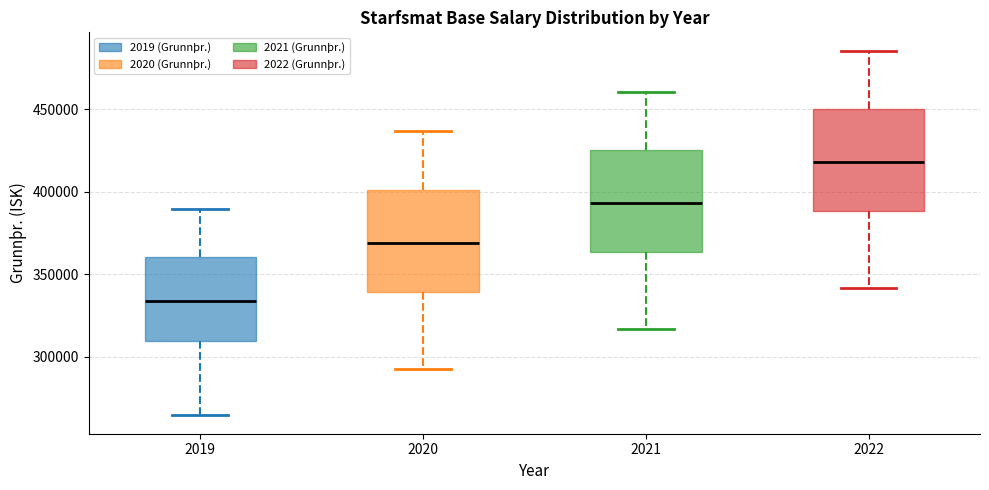

Reading left to right, read every box against the y-axis: the position of its median line, the range the box covers, and the ends of its whiskers. The values are not printed on the chart, so give them approximately, as read against the axis.

2019: median 335000, box 310000 to 360000, whiskers 265000 to 390000
2020: median 370000, box 340000 to 400000, whiskers 290000 to 435000
2021: median 395000, box 365000 to 425000, whiskers 315000 to 460000
2022: median 420000, box 390000 to 450000, whiskers 340000 to 485000